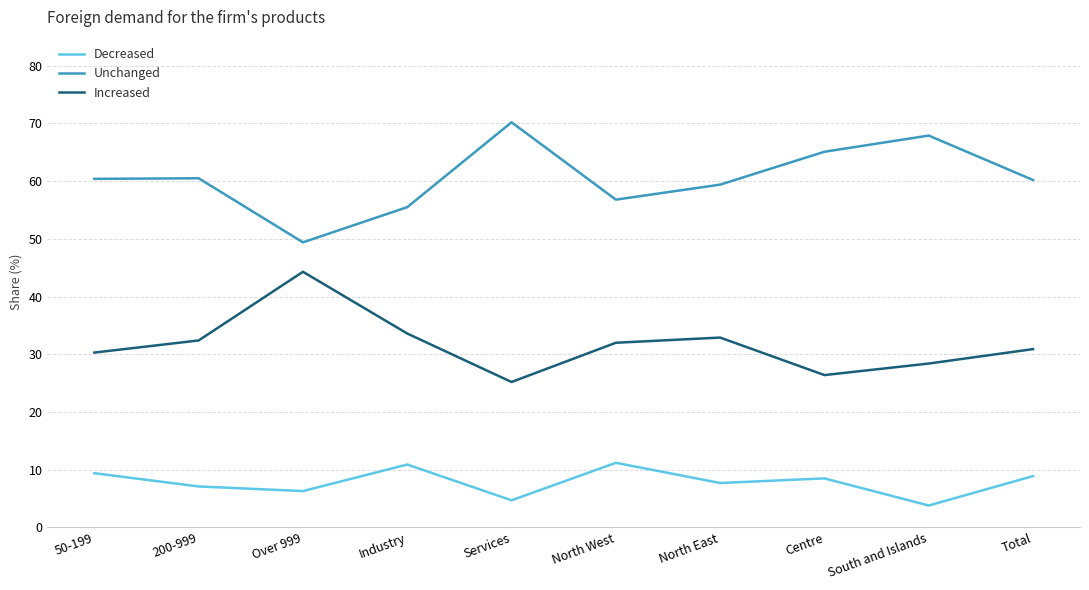

What is the approximate value of Decreased at 200-999?

7.1